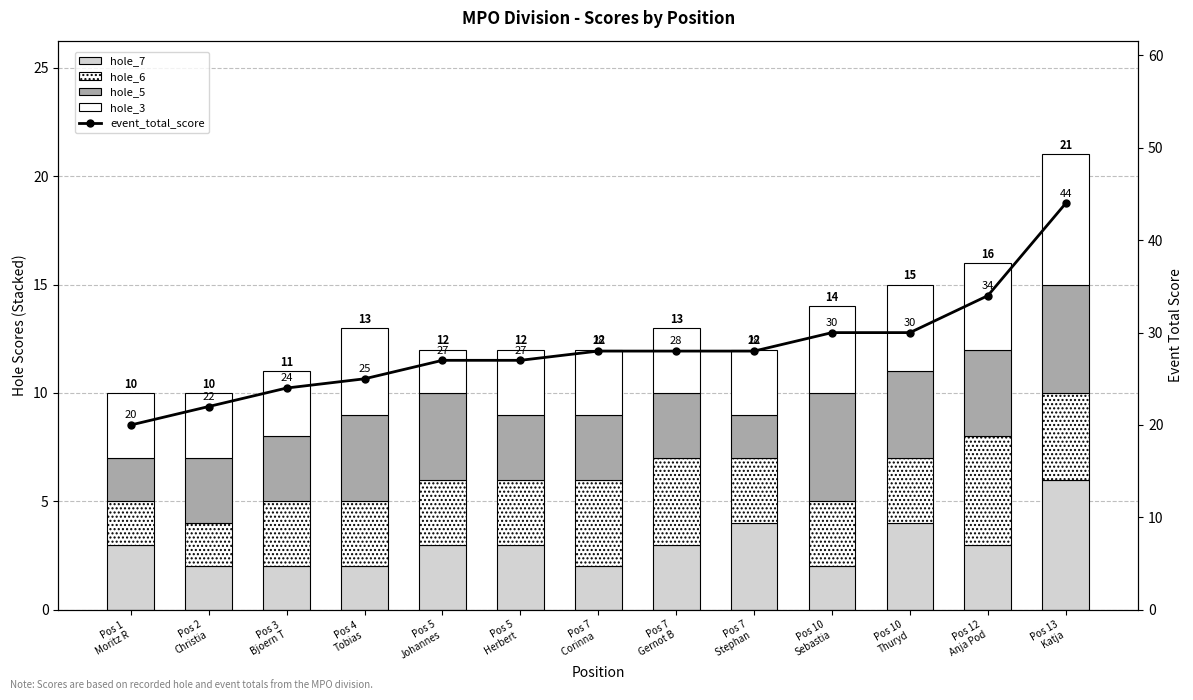

What is the label of the 10th bar from the left?

Pos 10
Sebastia